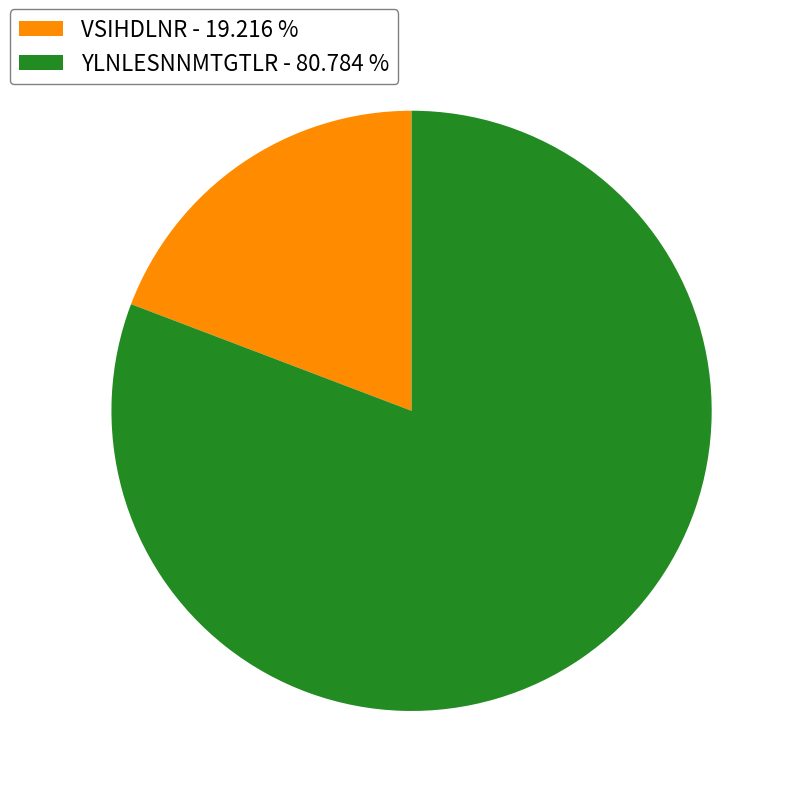

Is the sum of YLNLESNNMTGTLR and VSIHDLNR greater than half?

Yes